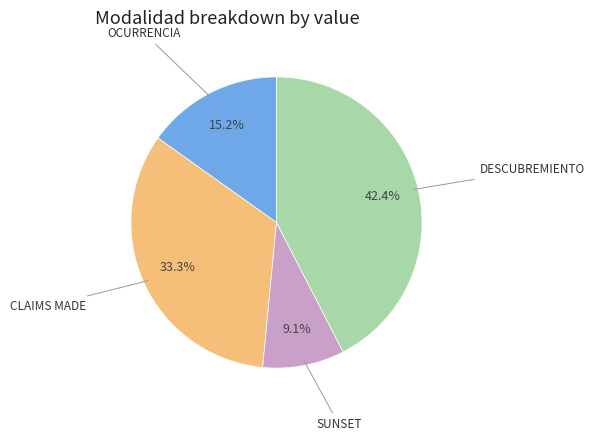

Does any single category account for the majority?

No